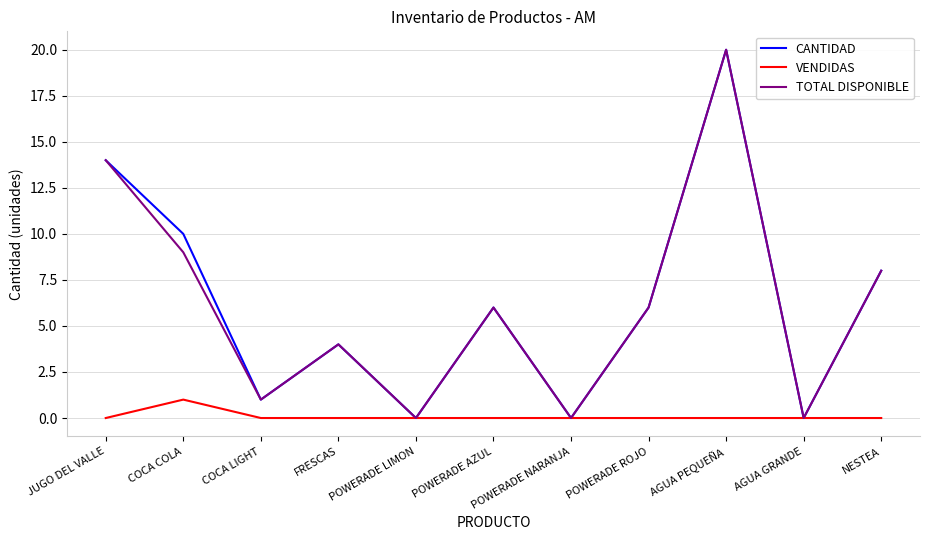

What is the difference between the highest and lowest values at POWERADE ROJO?

6